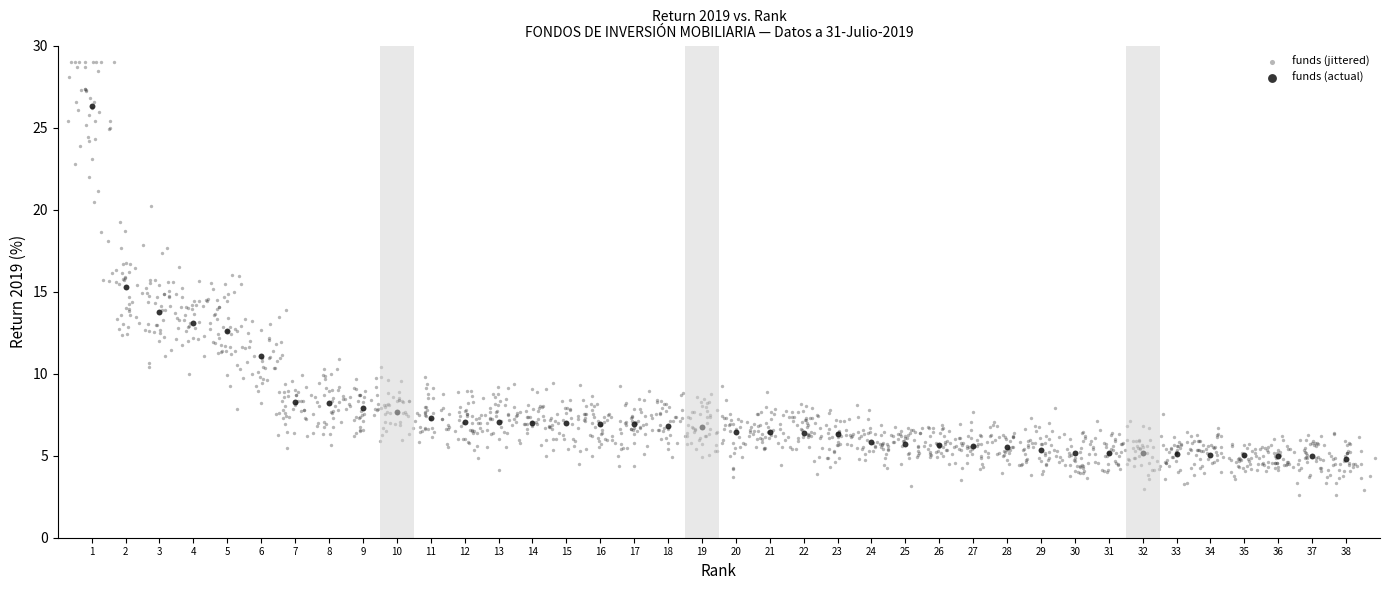

Which series has the largest Y range (max minus min)?

funds (jittered)